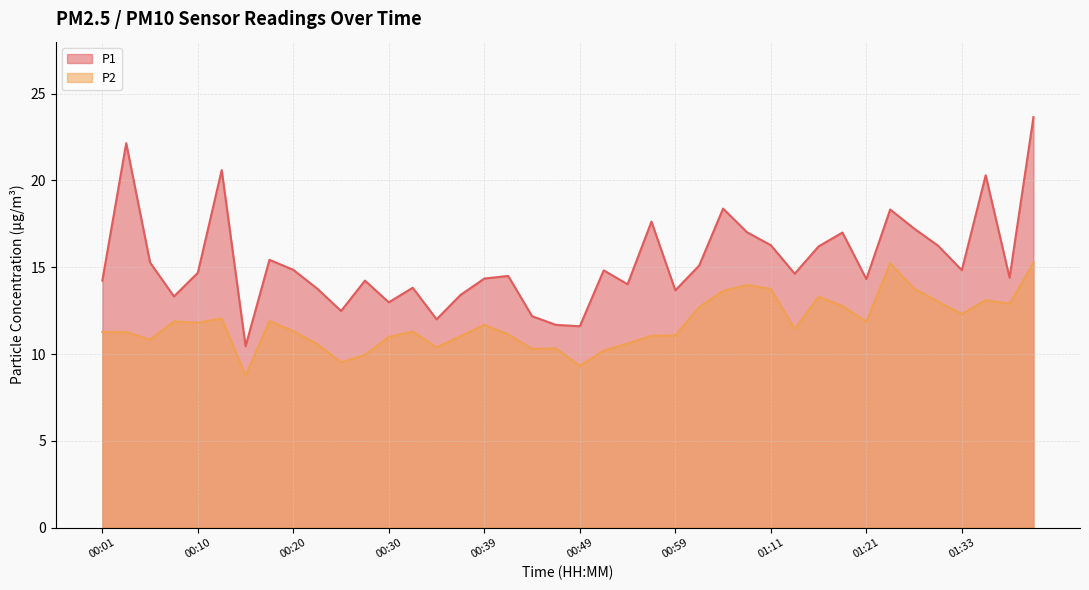

What is the total value across all series at 00:39?

26.0